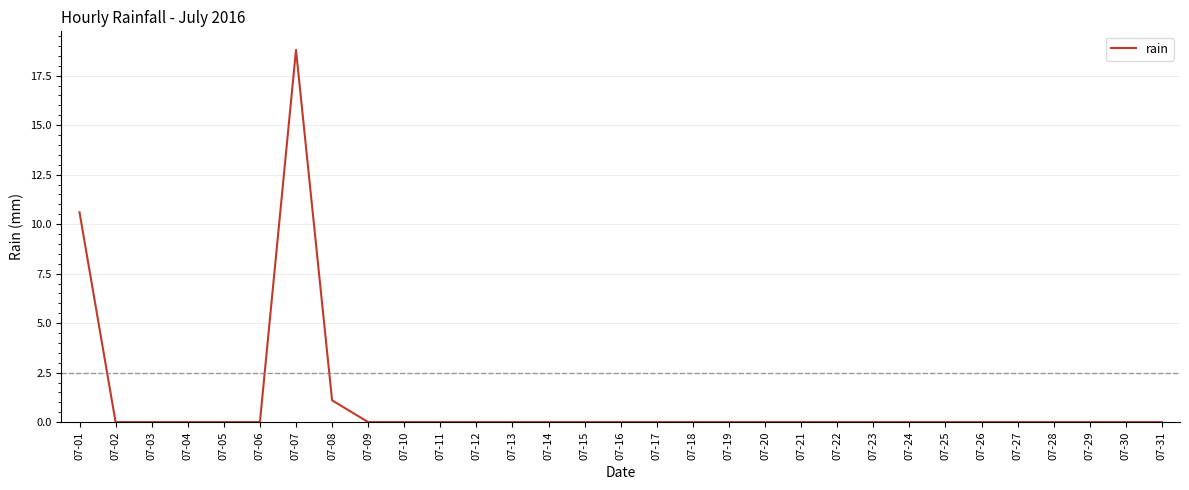

What is the average value?

1.0